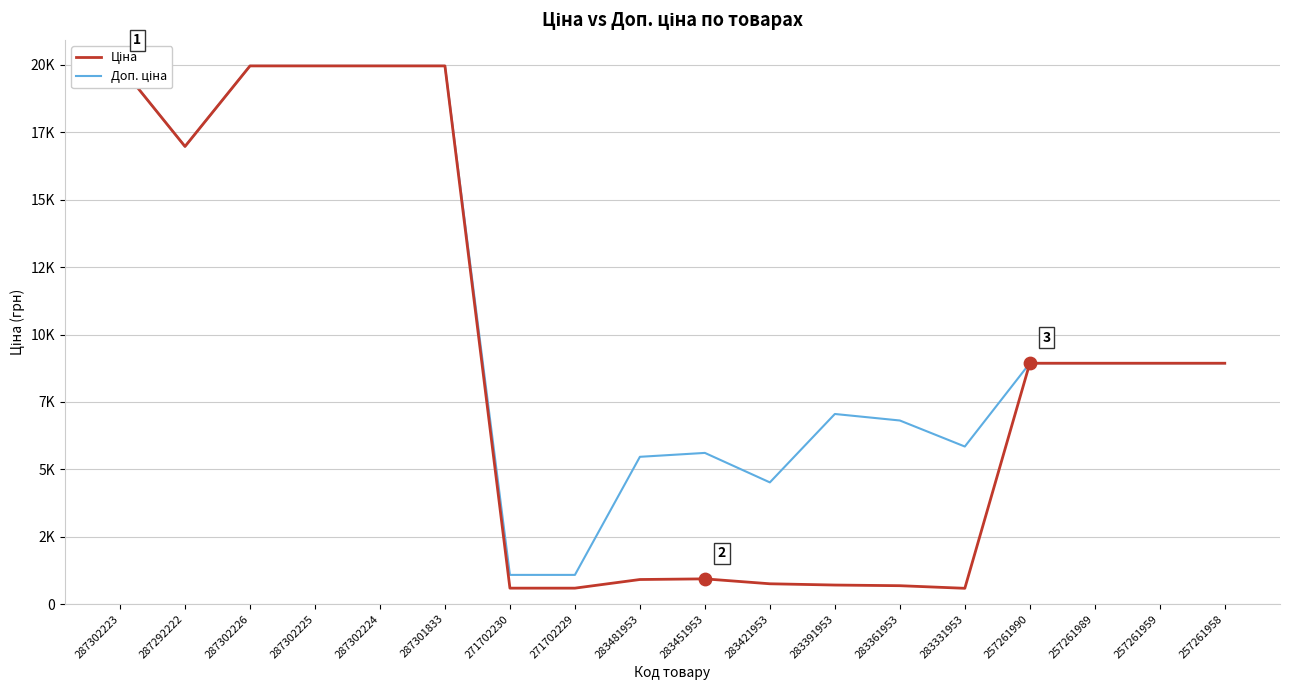

Which series has the largest Y range (max minus min)?

Ціна